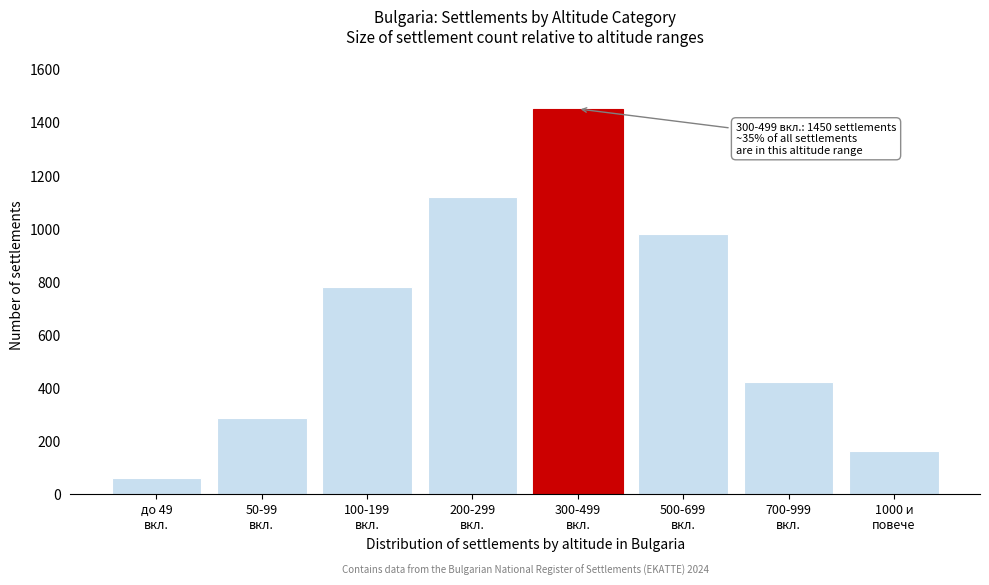

Reading left to right, list all the values displayed in this chart.

62	285	780	1120	1450	980	420	162